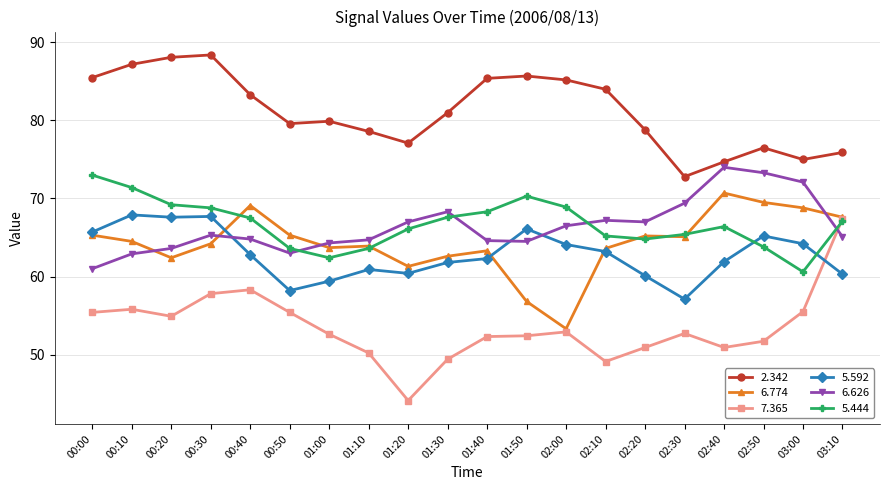

What is the maximum value shown in the chart?

88.4